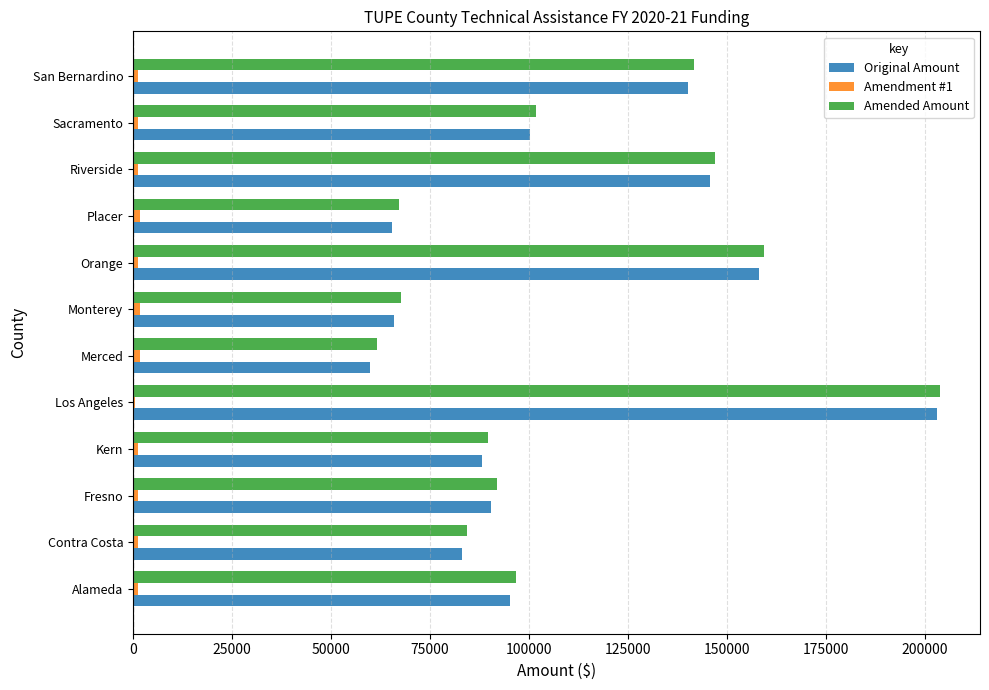

What is the maximum value for Amended Amount?

203726